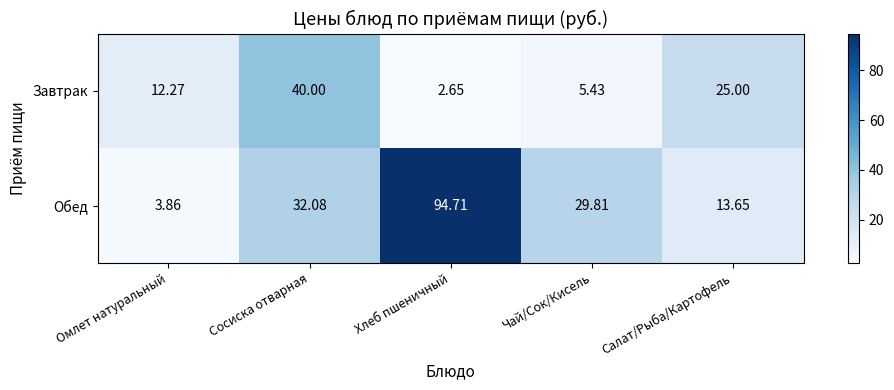

Which category has the lowest value across all series?

Хлеб пшеничный